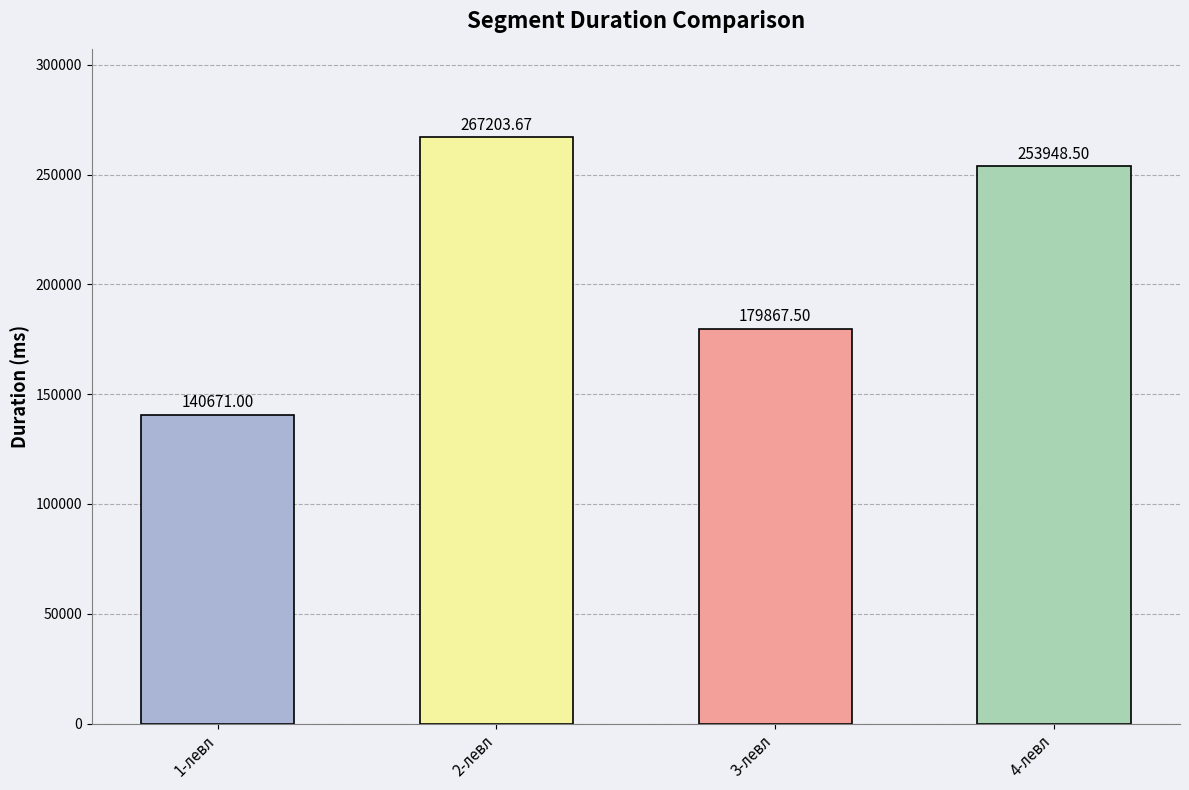

Is it true that the value at 3-левл is 310414.0?

False